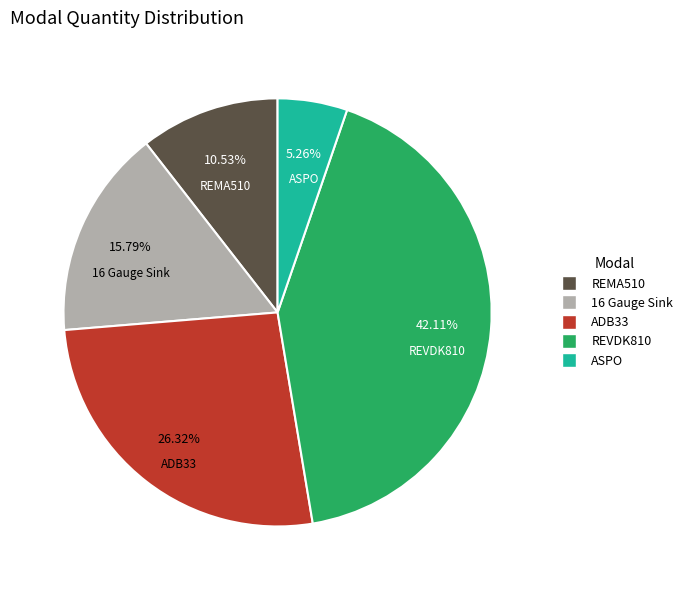

What percentage is the ASPO slice, to the nearest percent?

5%